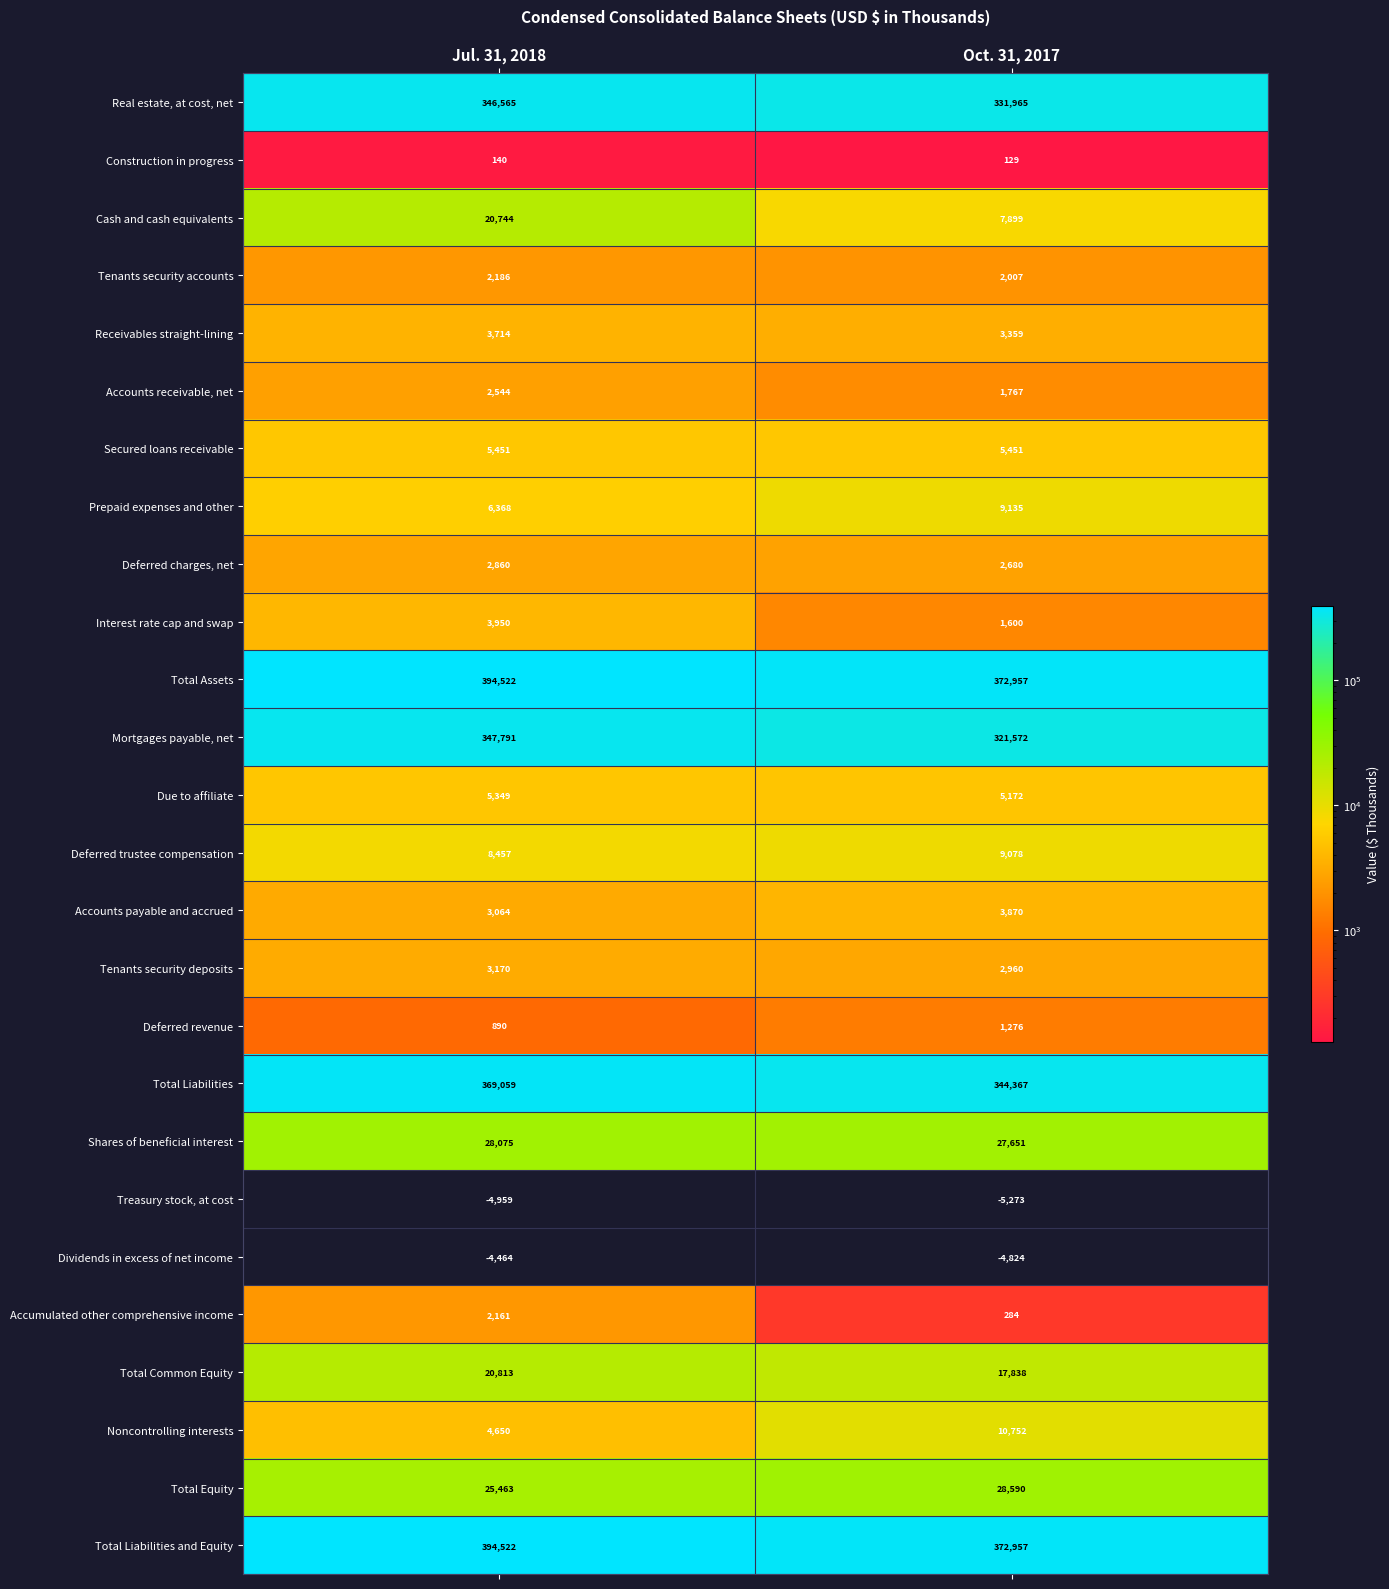

The Cash and cash equivalents series shows 7899 at Oct. 31, 2017. True or false?

True